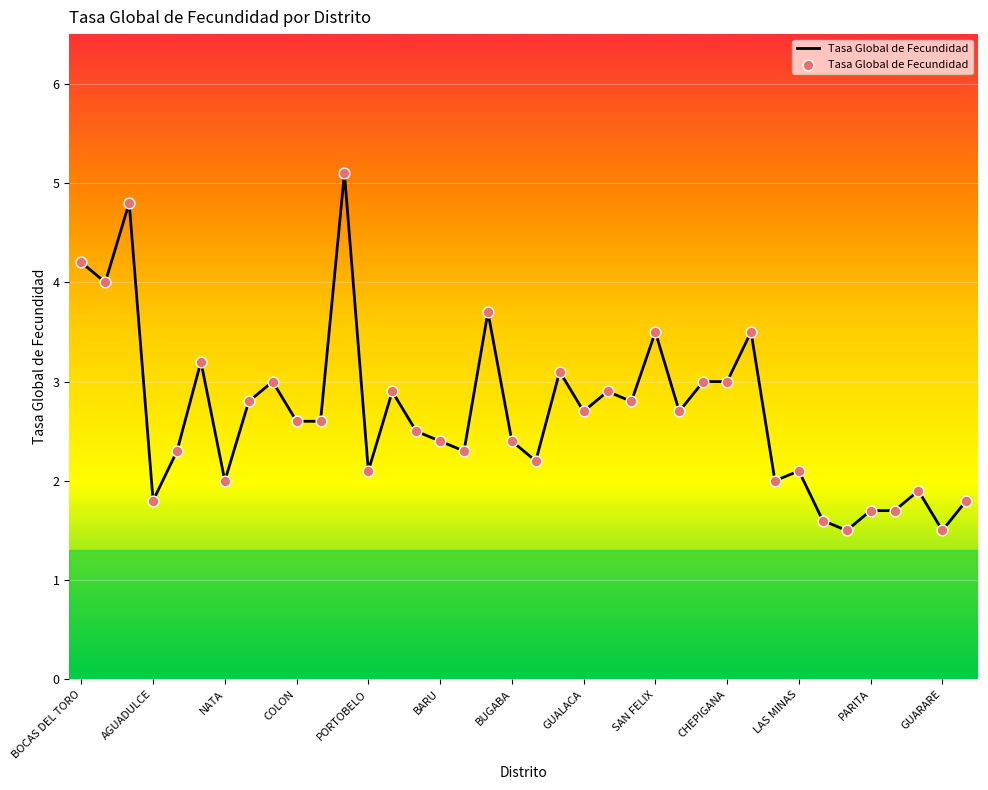

What is the difference between the maximum and minimum values?

3.6